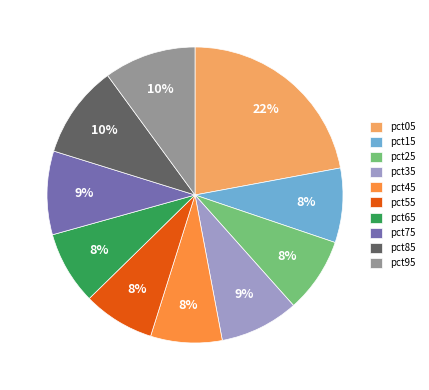

To the nearest percent, what portion does pct05 represent?

22%